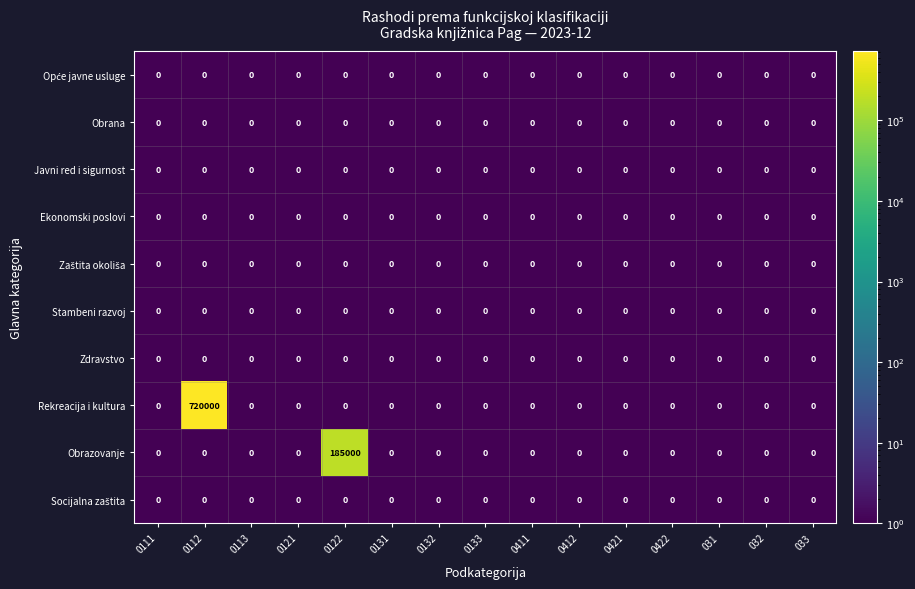

At how many categories does at least one series exceed 117933?

2